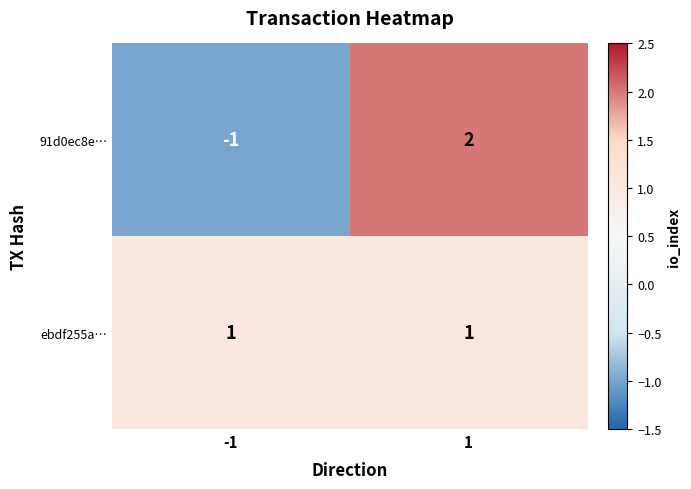

Between -1 and 1, which series saw the biggest shift?

91d0ec8e…